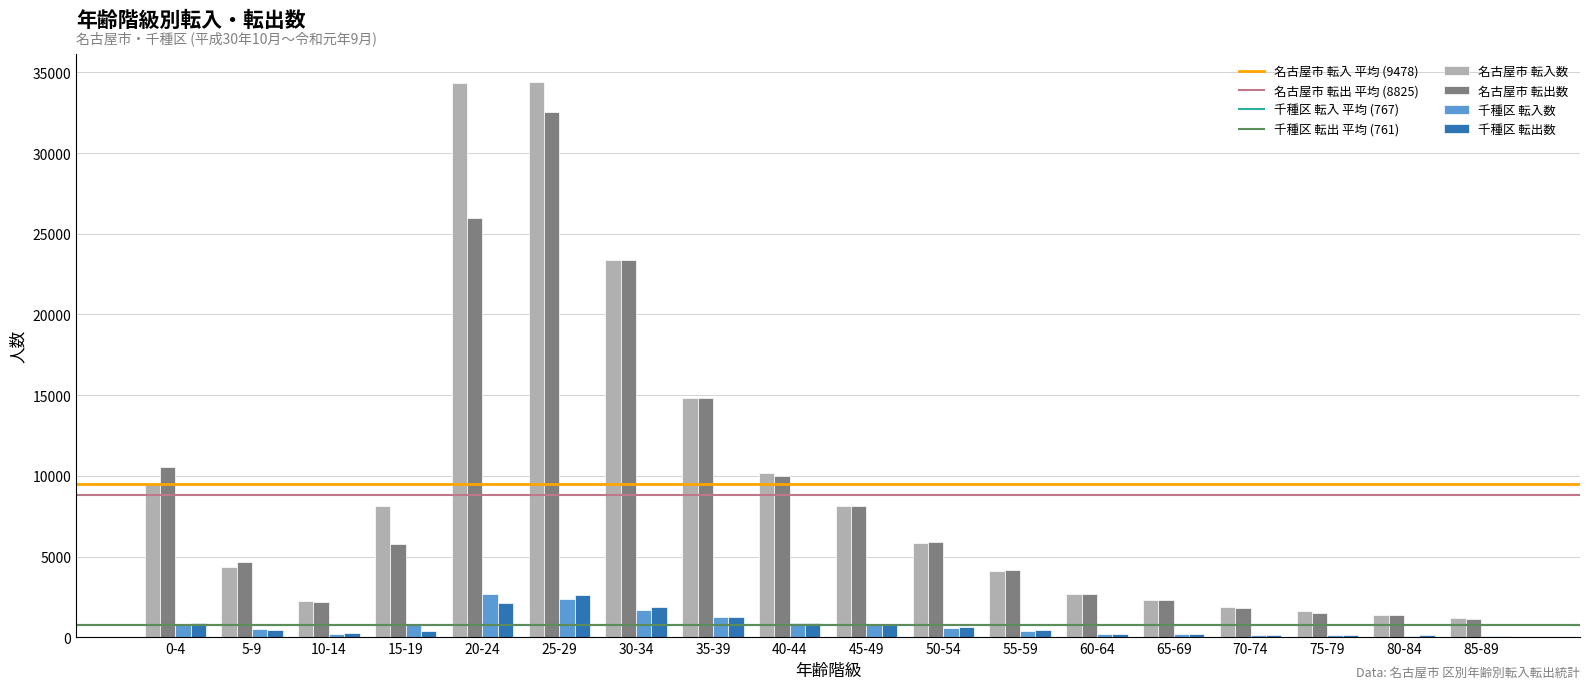

What is the sum of all 千種区 転出数 values?

13695